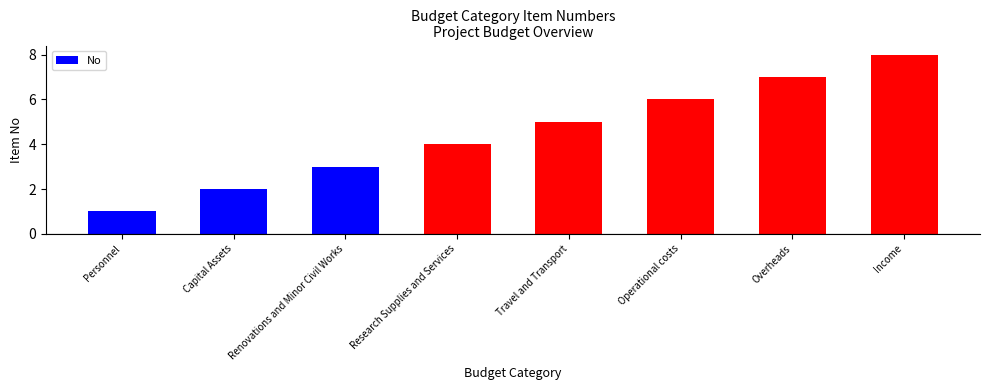

At which label is the value closest to 4?

Research Supplies and Services